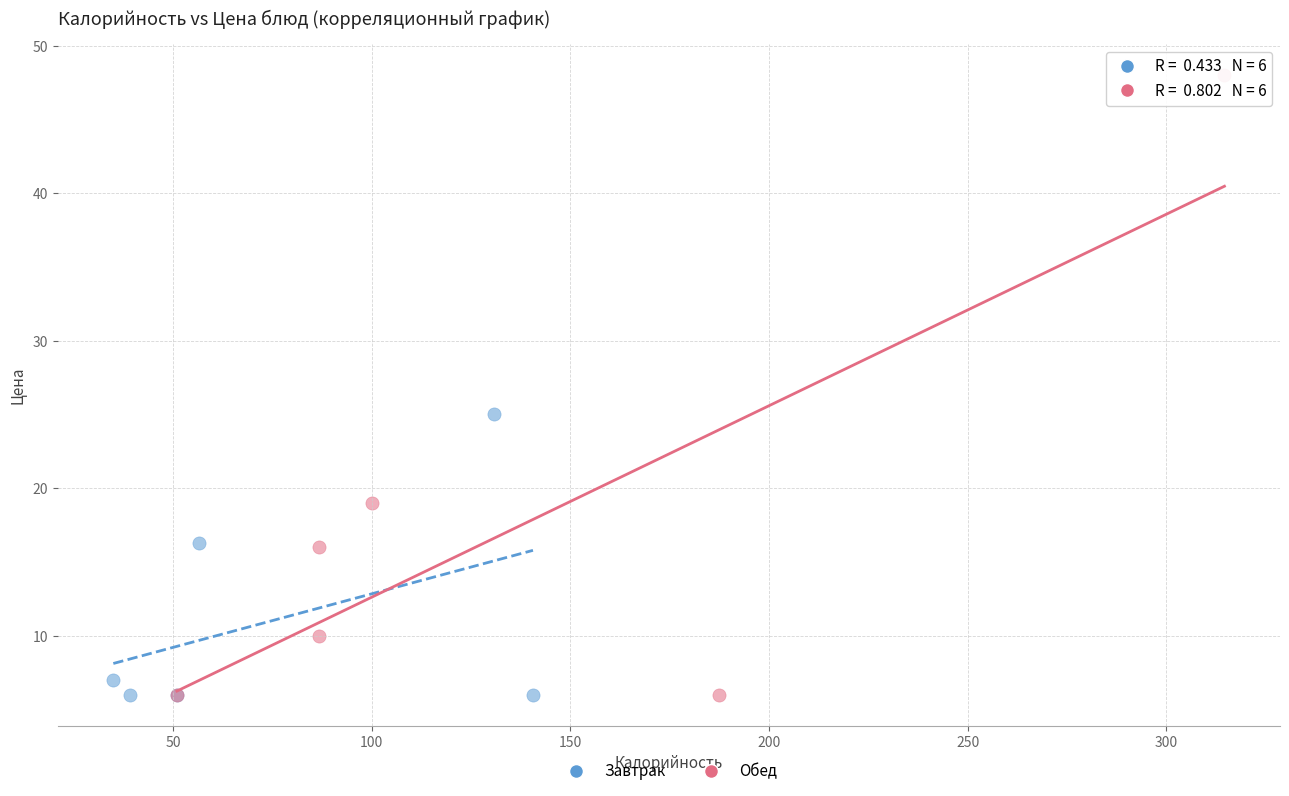

Which series has the widest spread of Y values?

Обед